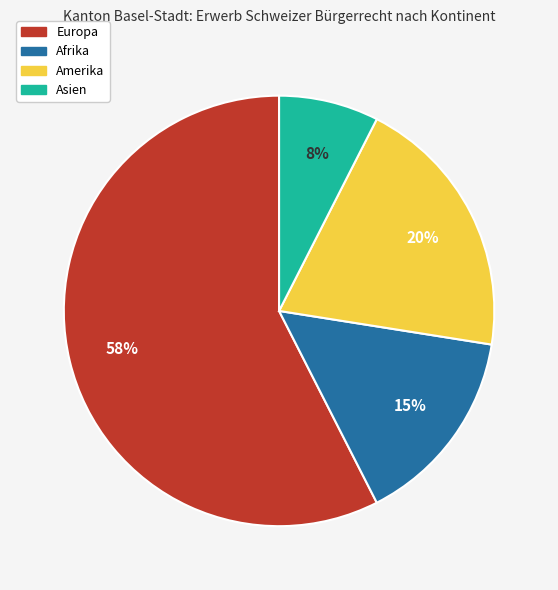

Count the number of slices in the pie.

4